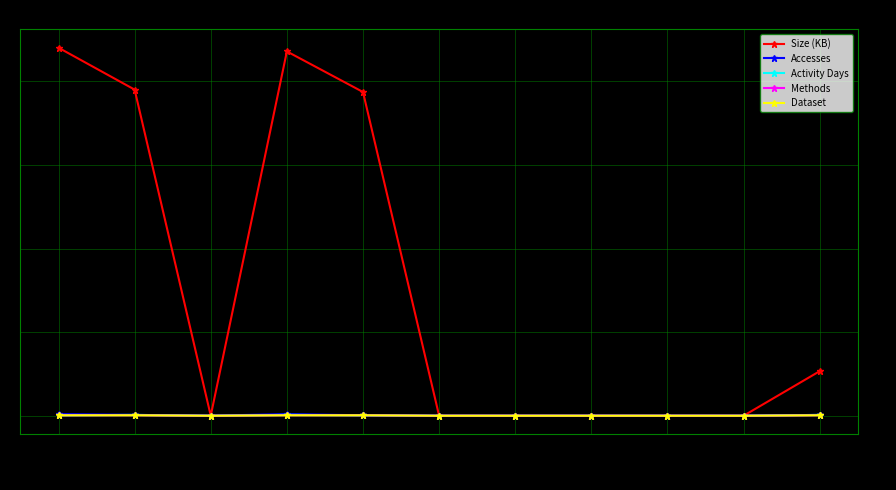

True or false: Dataset has a value of 0.5 at 2023-10.

False